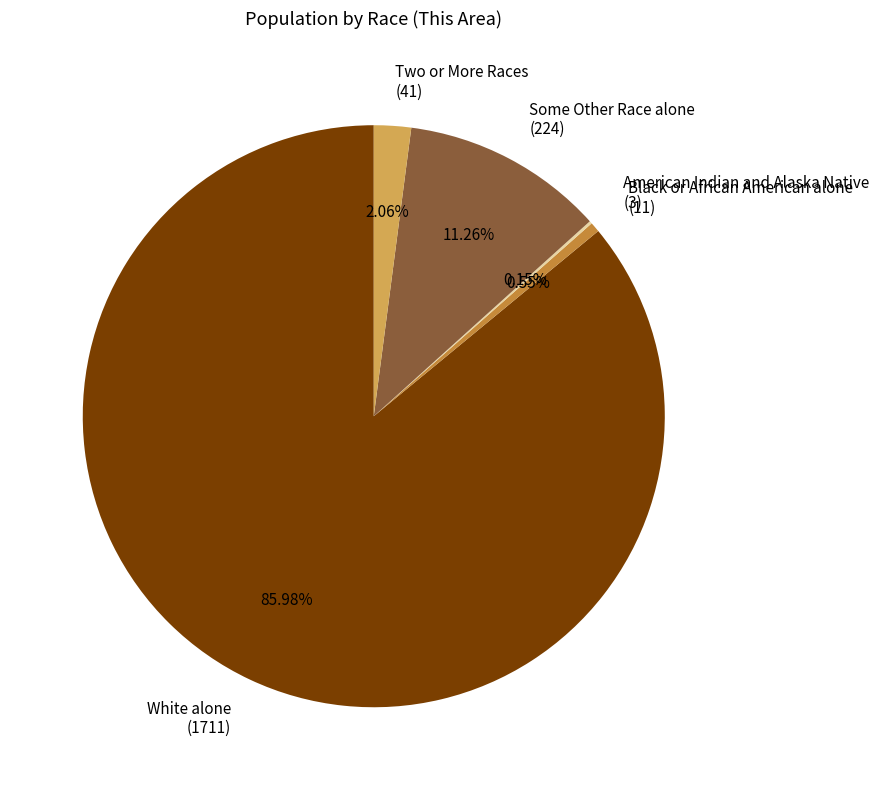

Approximately how many times larger is the value at White alone (1711) compared to Some Other Race alone (224)?

7.6